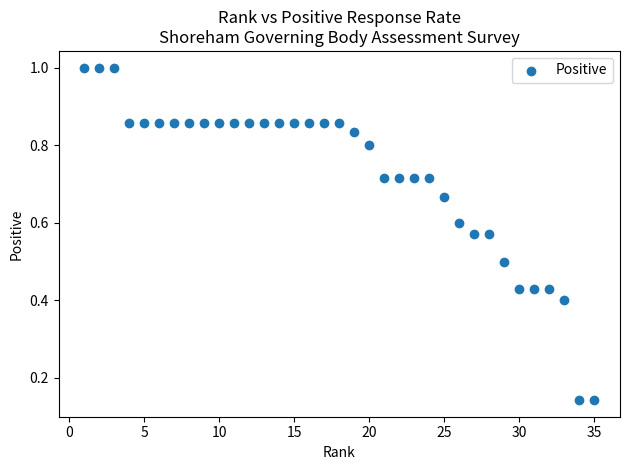

What is the range of X values (max minus min)?

34.0